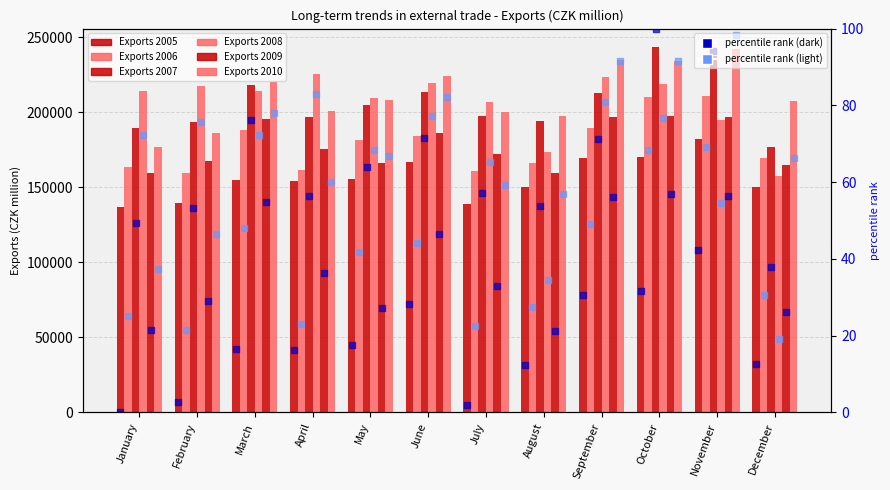

Is the value of 2007 pct at September greater than the value of 2006 pct at September?

Yes